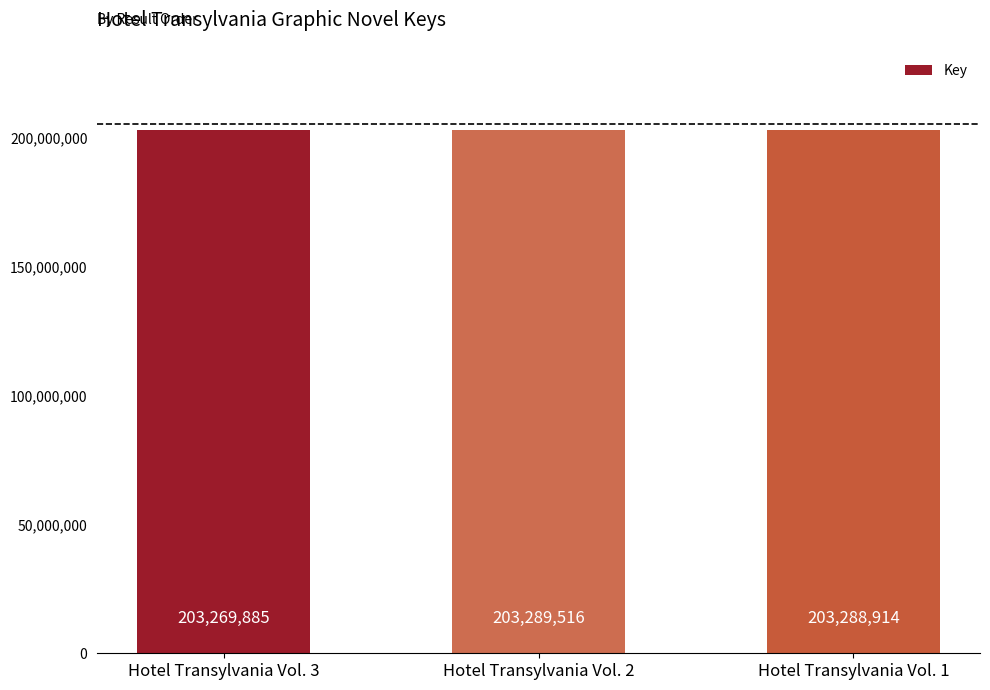

List the labels in order of value, smallest first.

Hotel Transylvania Vol. 3, Hotel Transylvania Vol. 1, Hotel Transylvania Vol. 2